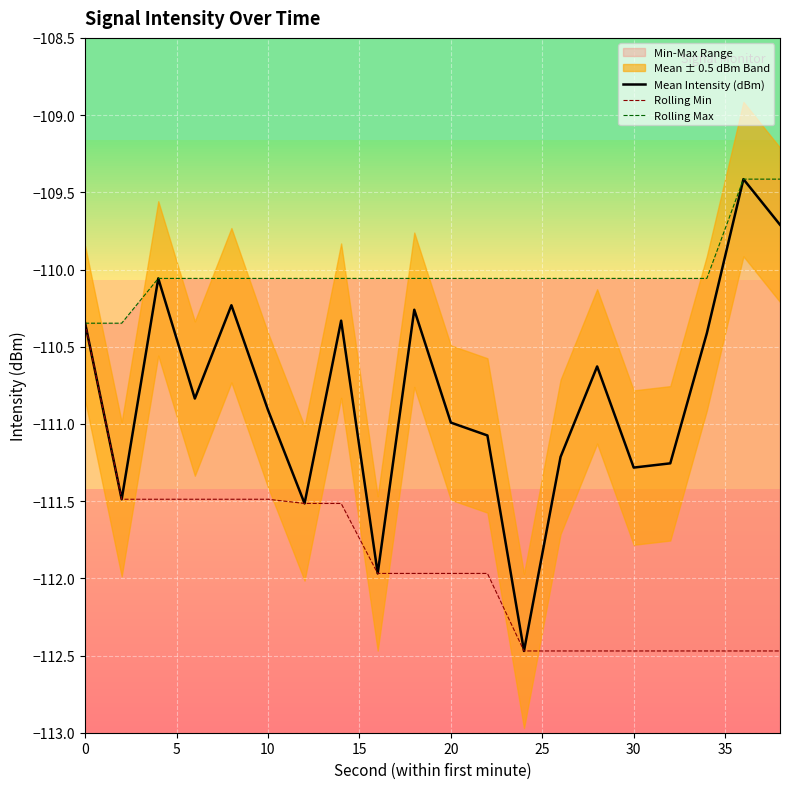

The value of Mean Intensity (dBm) at 20 is -111.0. True or false?

True